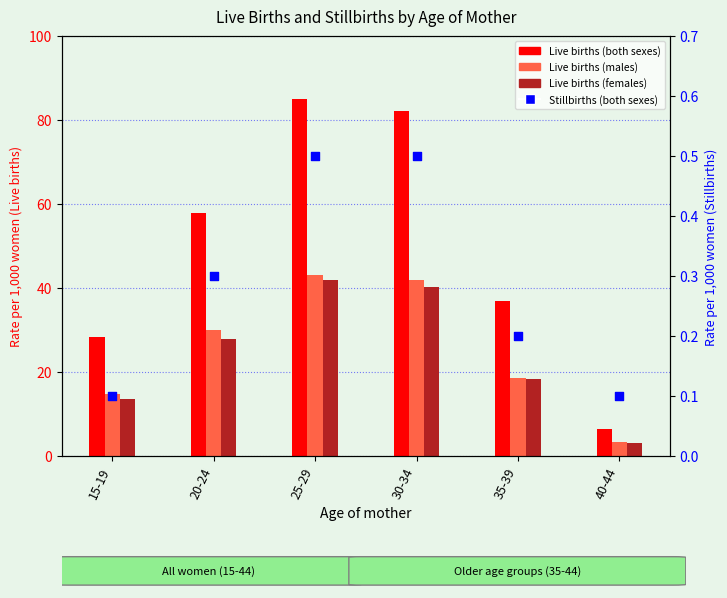

Is the value of Live births (Males) at 20-24 greater than the value of Live births (Both sexes) at 35-39?

No